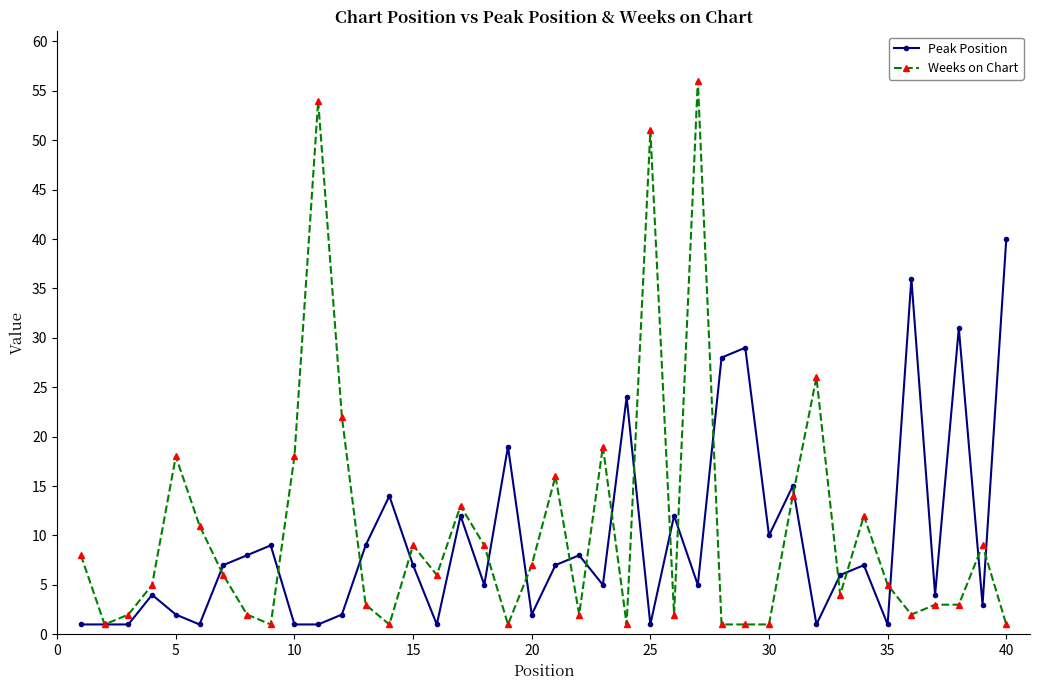

What is the greatest value displayed?

56